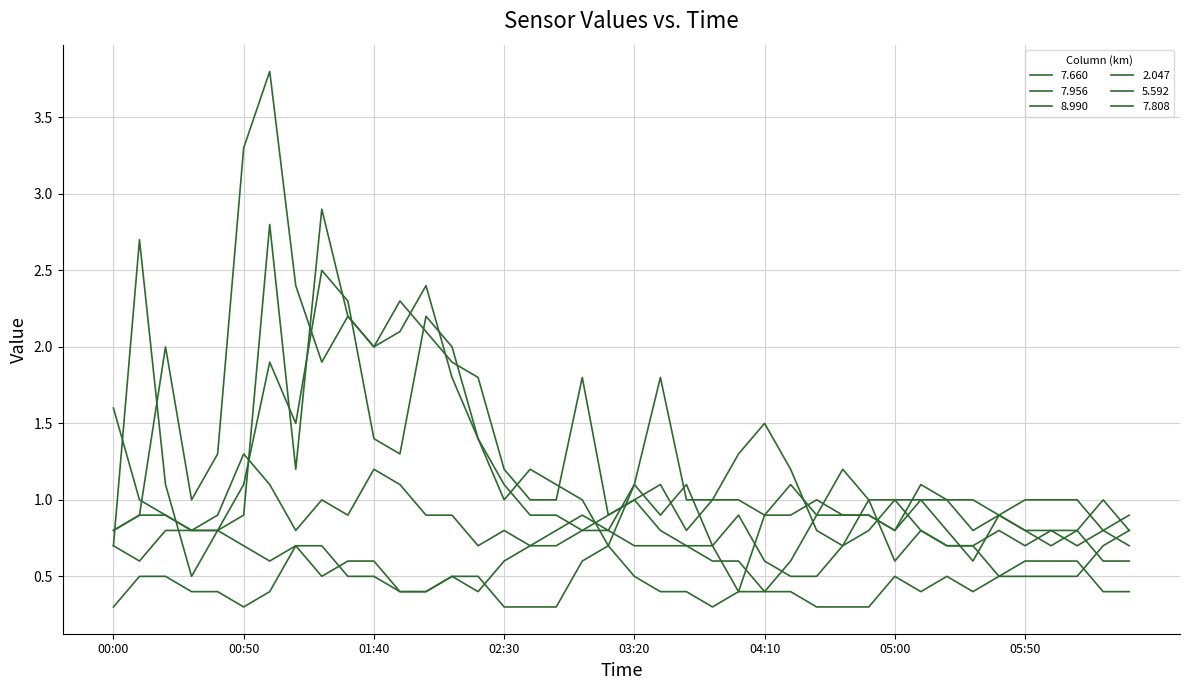

What is the average value of the 7.956 series?

1.3